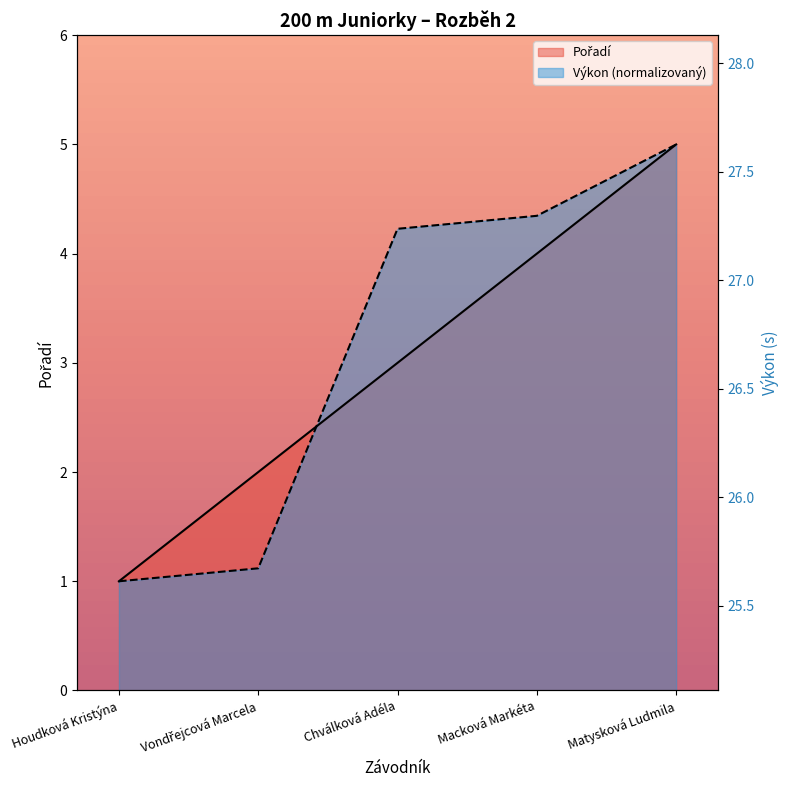

Rank the categories by value from lowest to highest.

Houdková Kristýna, Vondřejcová Marcela, Chválková Adéla, Macková Markéta, Matysková Ludmila